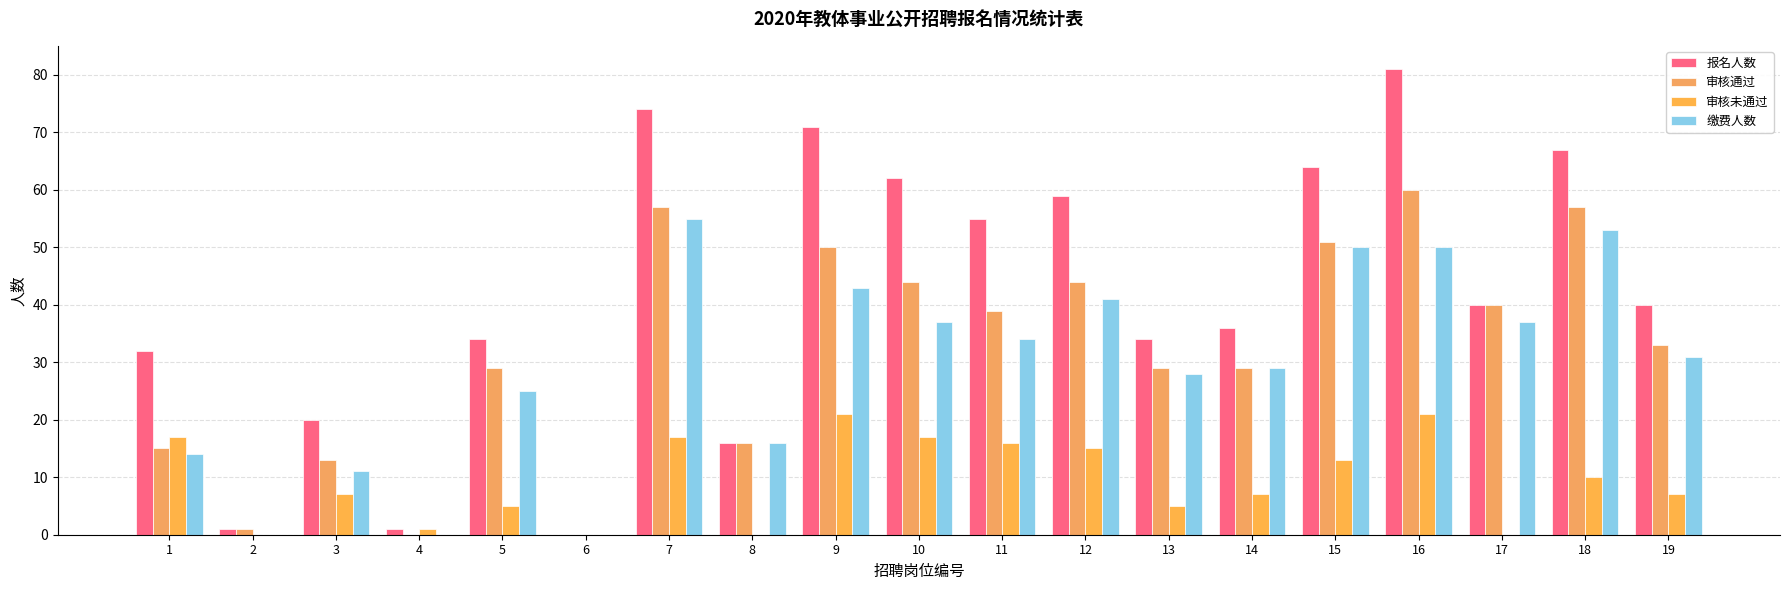

Reading left to right, list all the values displayed in this chart.

报名人数: 1=32	2=1	3=20	4=1	5=34	6=0	7=74	8=16	9=71	10=62	11=55	12=59	13=34	14=36	15=64	16=81	17=40	18=67	19=40
审核通过: 1=15	2=1	3=13	4=0	5=29	6=0	7=57	8=16	9=50	10=44	11=39	12=44	13=29	14=29	15=51	16=60	17=40	18=57	19=33
审核未通过: 1=17	2=0	3=7	4=1	5=5	6=0	7=17	8=0	9=21	10=17	11=16	12=15	13=5	14=7	15=13	16=21	17=0	18=10	19=7
缴费人数: 1=14	2=0	3=11	4=0	5=25	6=0	7=55	8=16	9=43	10=37	11=34	12=41	13=28	14=29	15=50	16=50	17=37	18=53	19=31